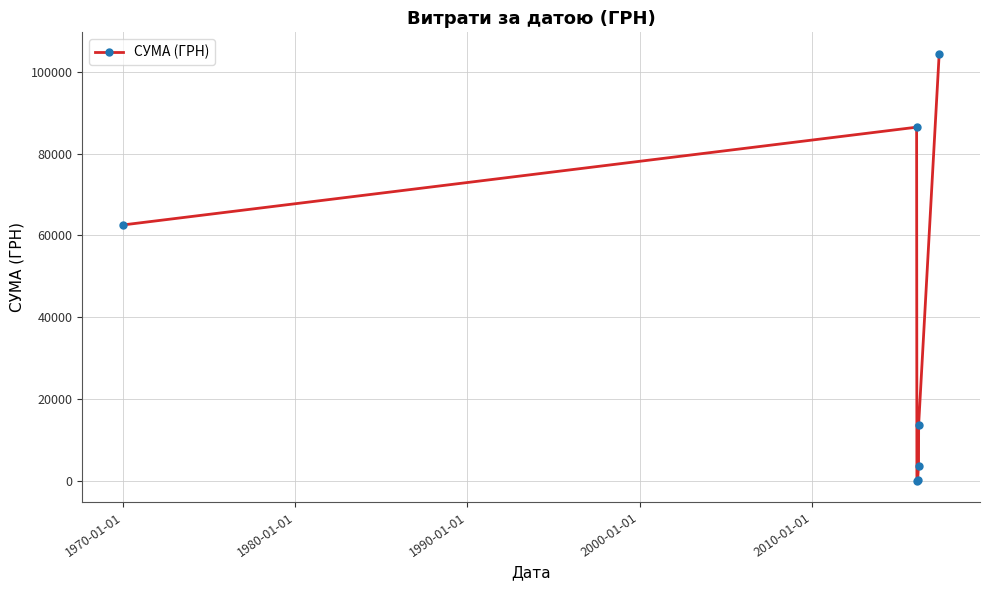

Count the number of data series in this chart.

1